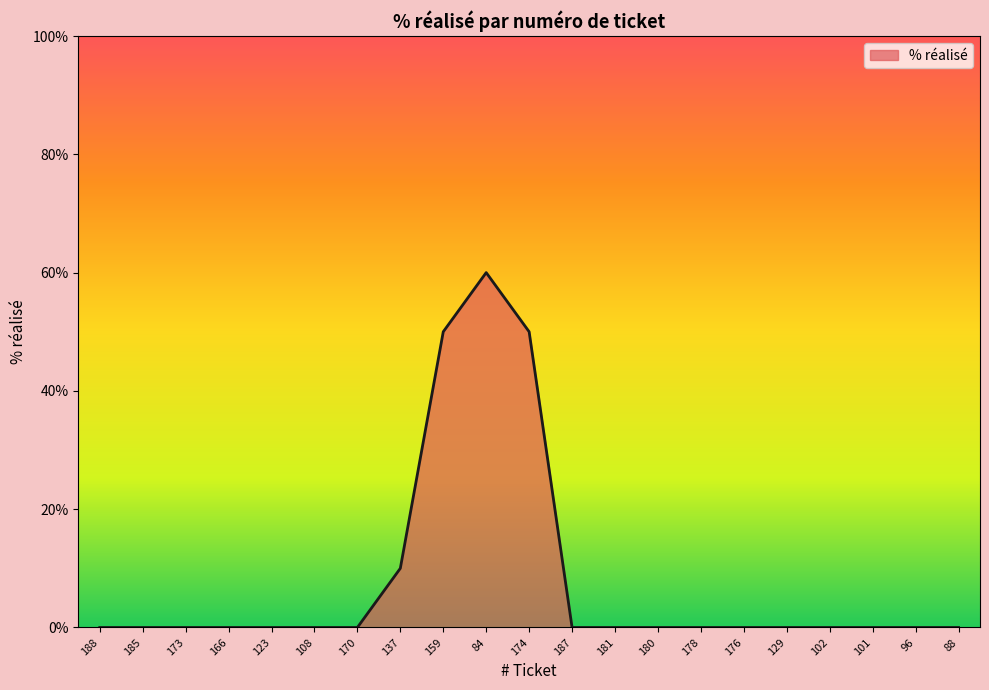

What is the maximum value shown in the chart?

60